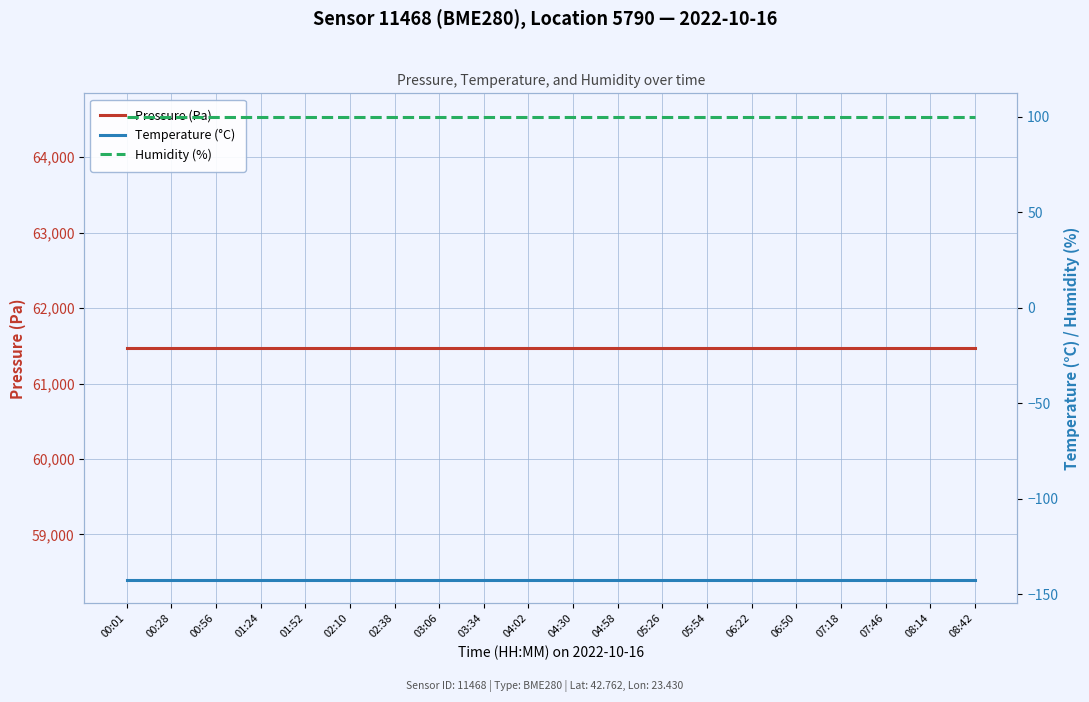

True or false: Temperature (°C) has more than 0 interior local peaks.

False